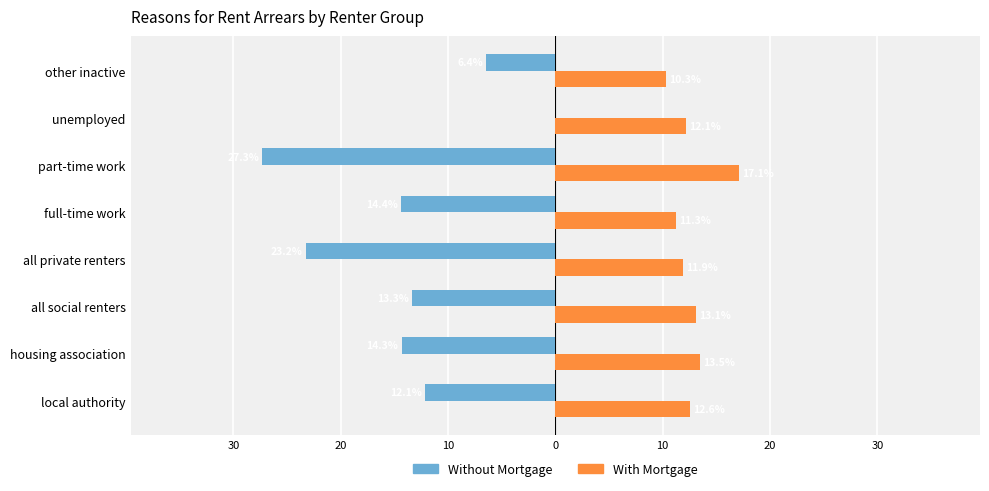

What are all the series names shown in the legend?

Without Mortgage, With Mortgage